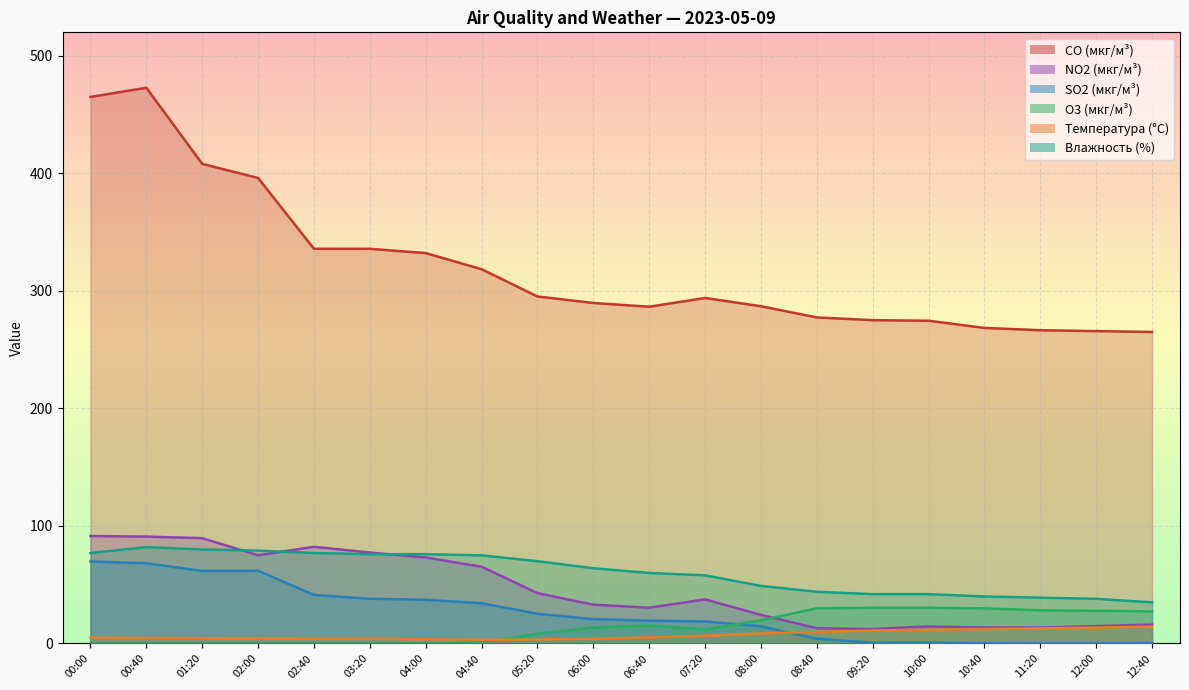

At which category is the sum across all series the highest?

00:40